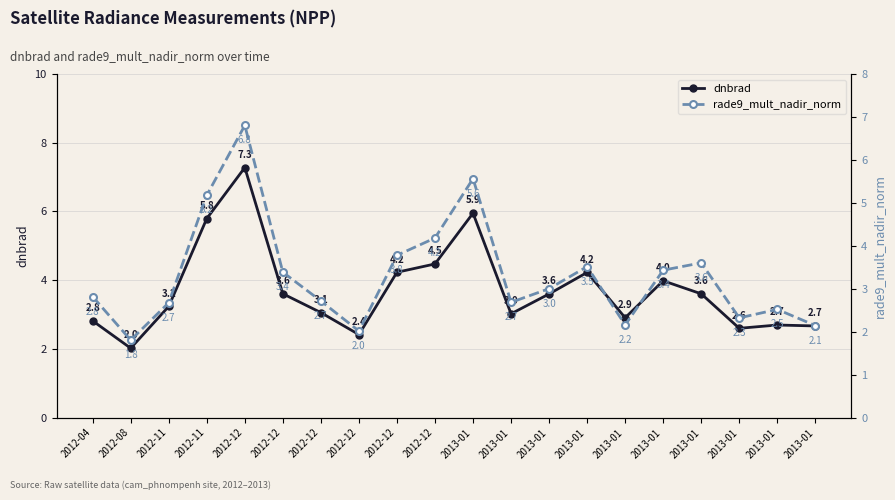

Which series has the widest spread of values?

dnbrad